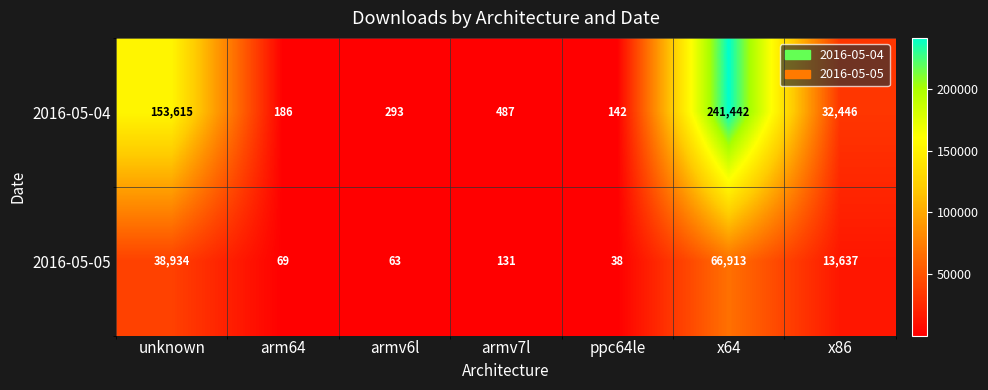

What is the difference between the 2016-05-04 values at ppc64le and armv6l?

151